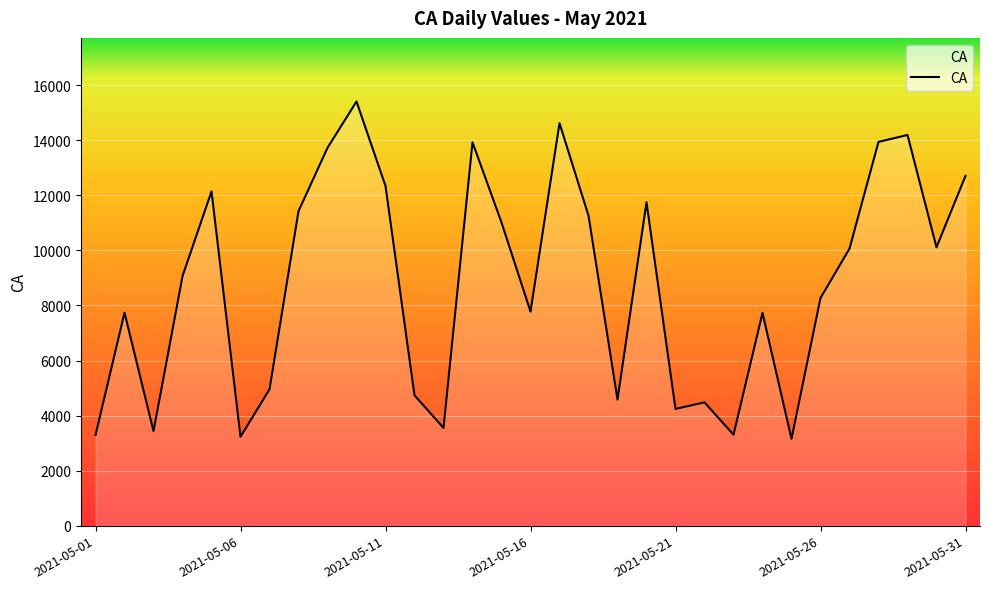

What is the minimum value shown in the chart?

3156